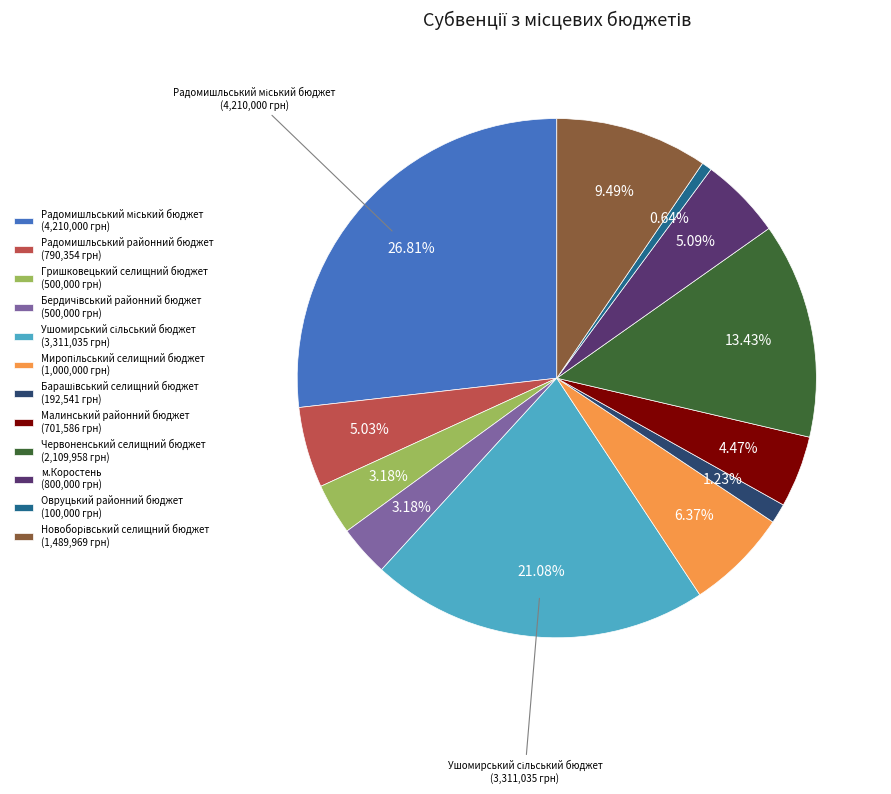

Does any single category account for the majority?

No